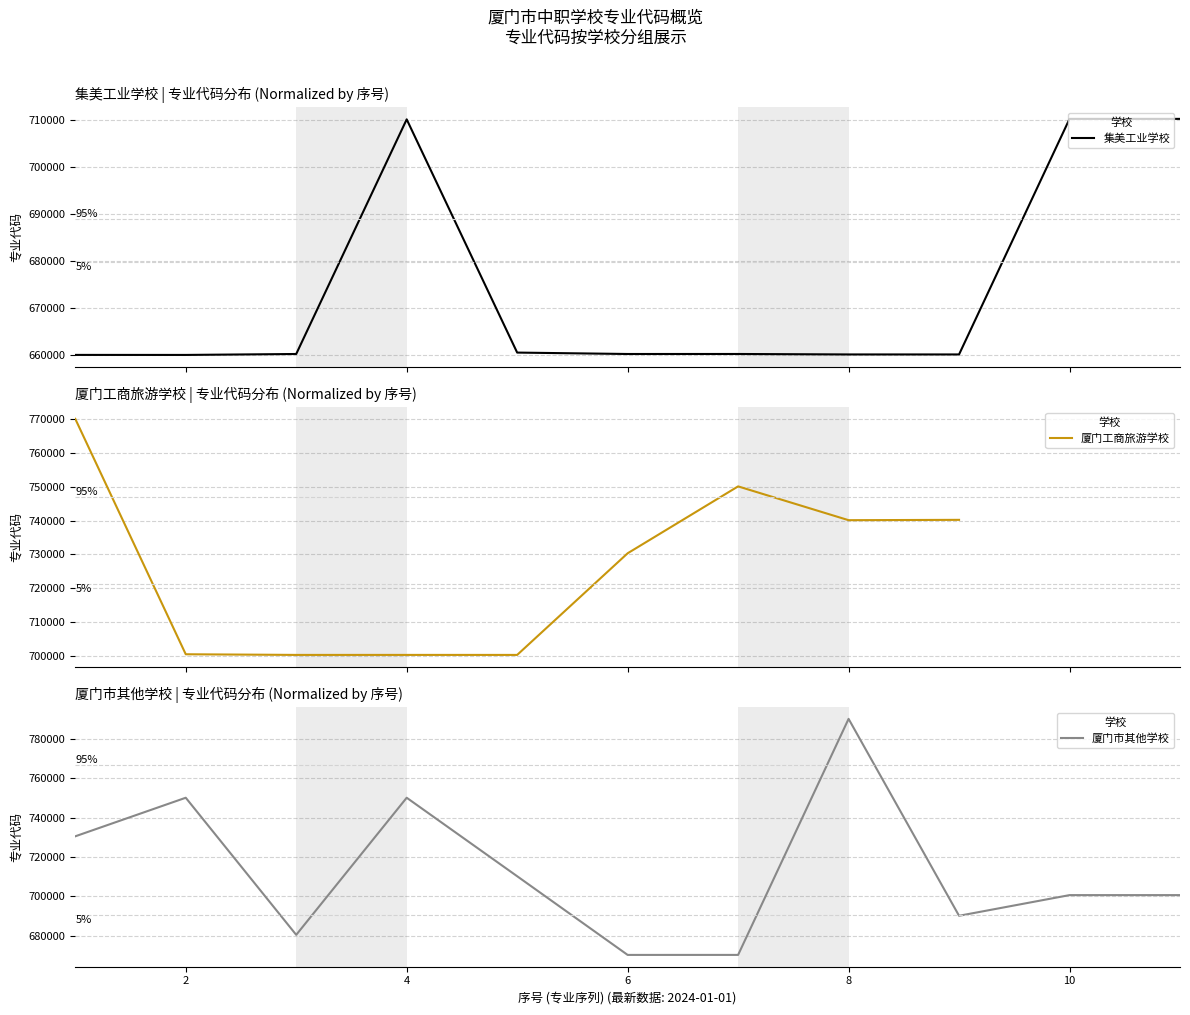

List the labels in order of 集美工业学校 value, largest first.

11, 10, 4, 5, 7, 3, 6, 8, 9, 1, 2